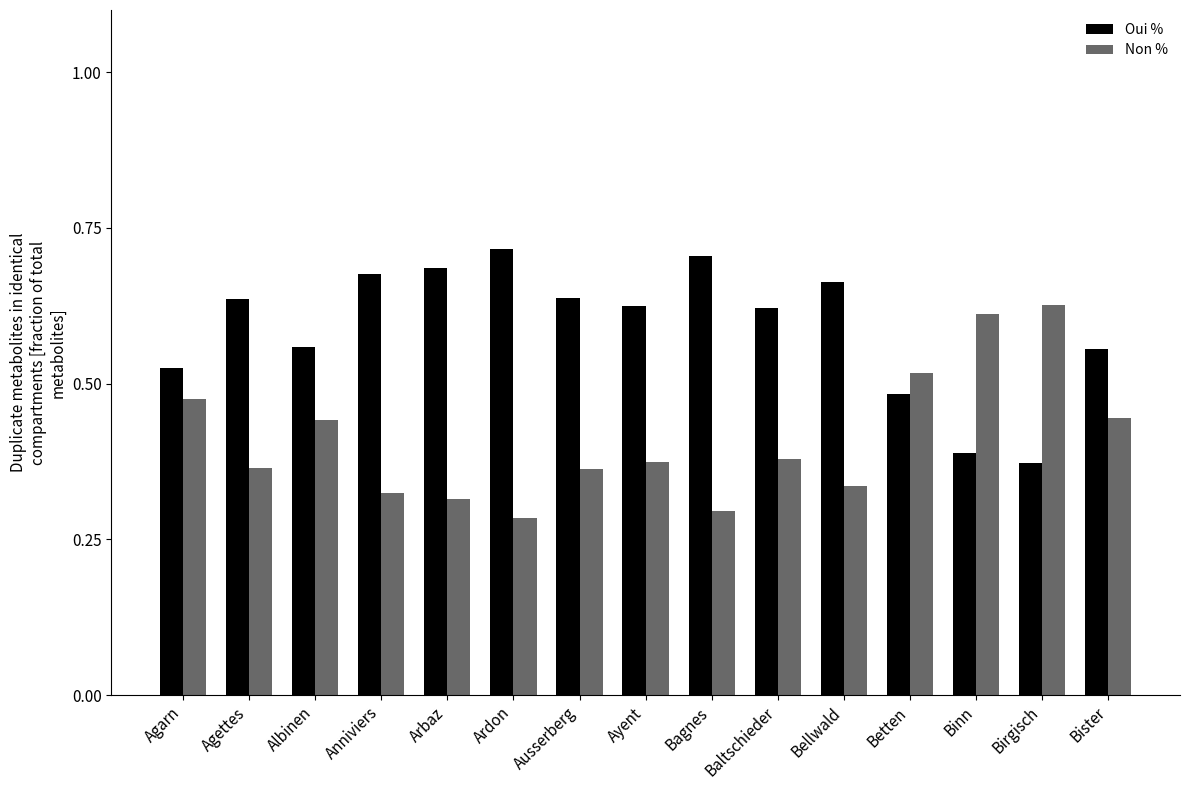

The value of Non % at Betten is 51.7. True or false?

True